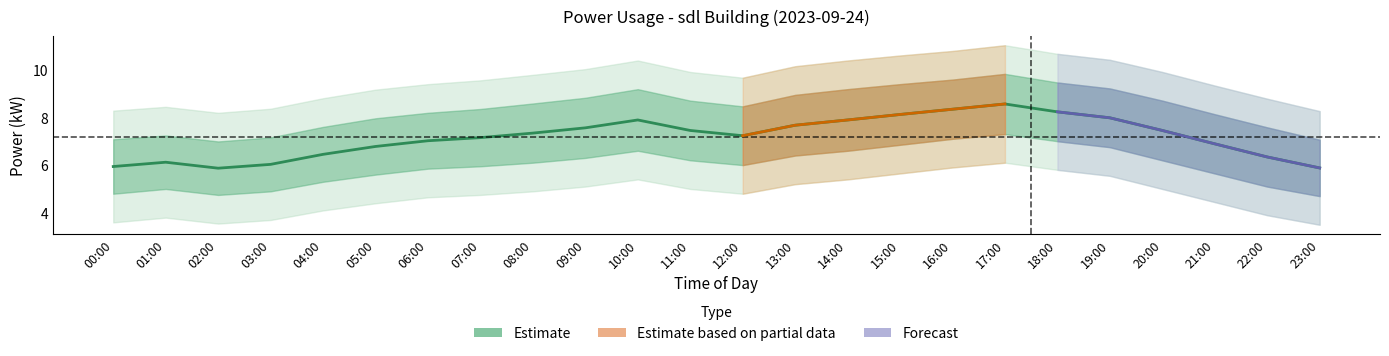

How many data points in power are above 7?

15